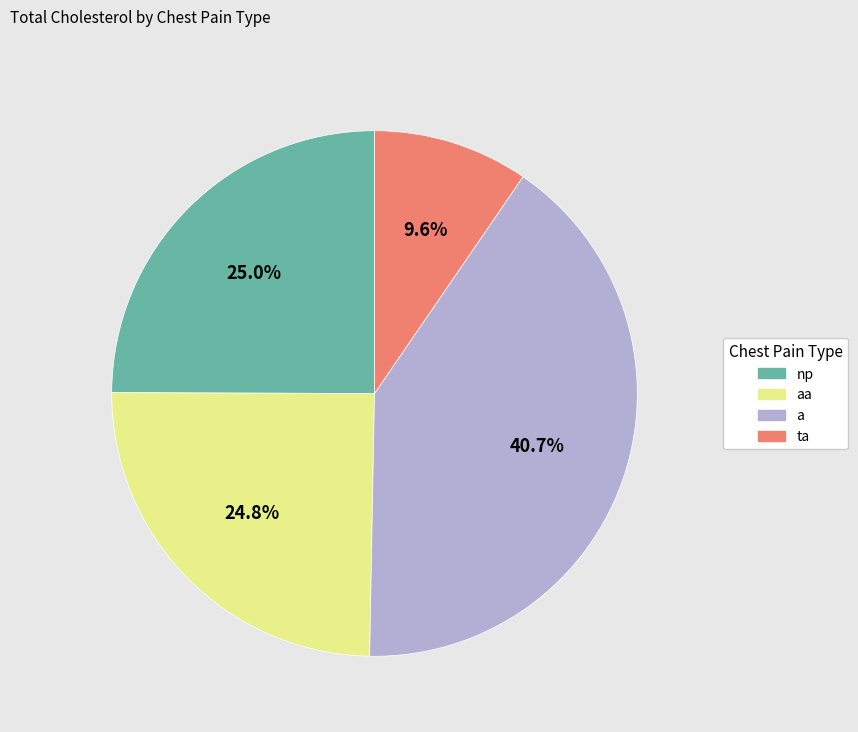

Does any single category account for the majority?

No